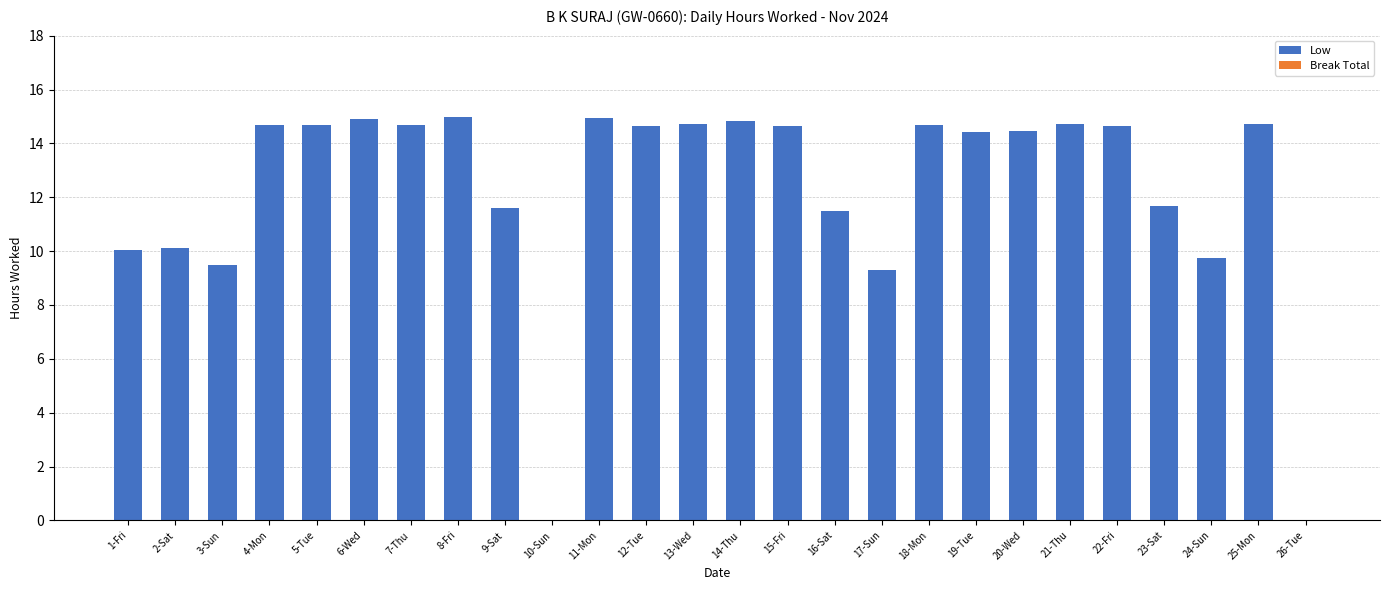

The chart shows a value of 19.8 at 23-Sat. True or false?

False